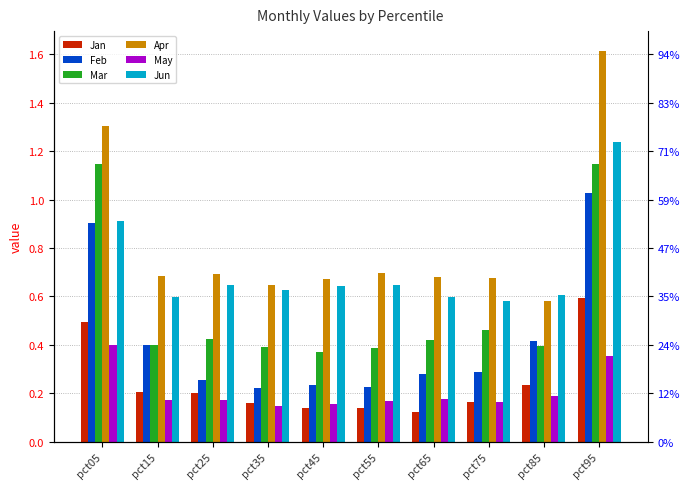

What is the value of the May bar at the 8th from the left?

0.2